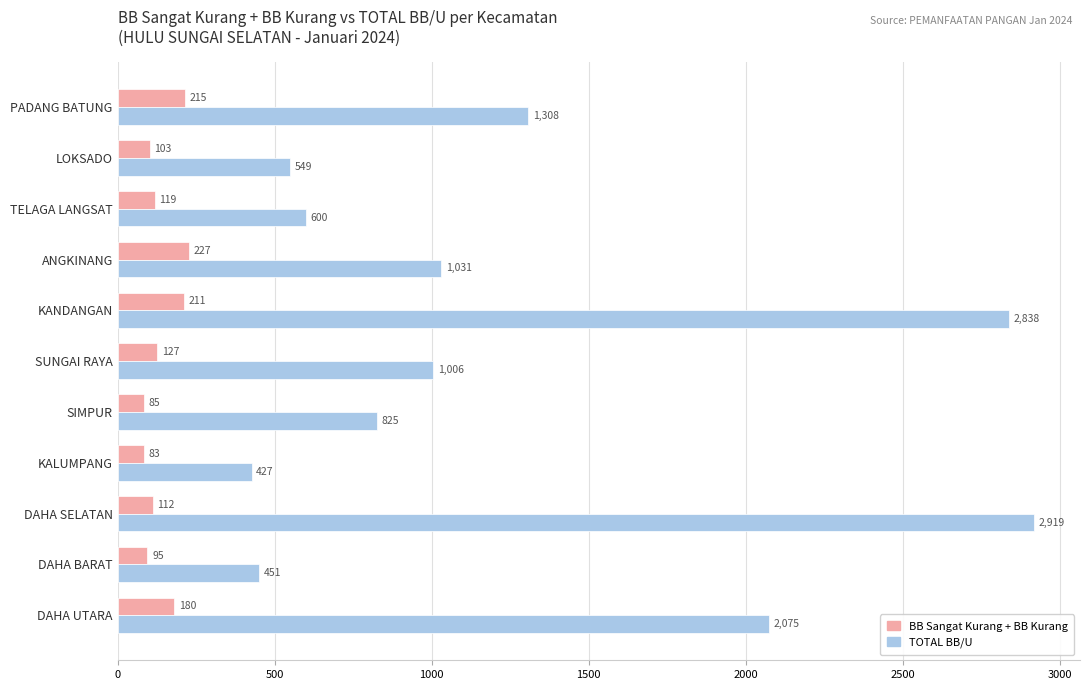

How many series are shown in this chart?

2